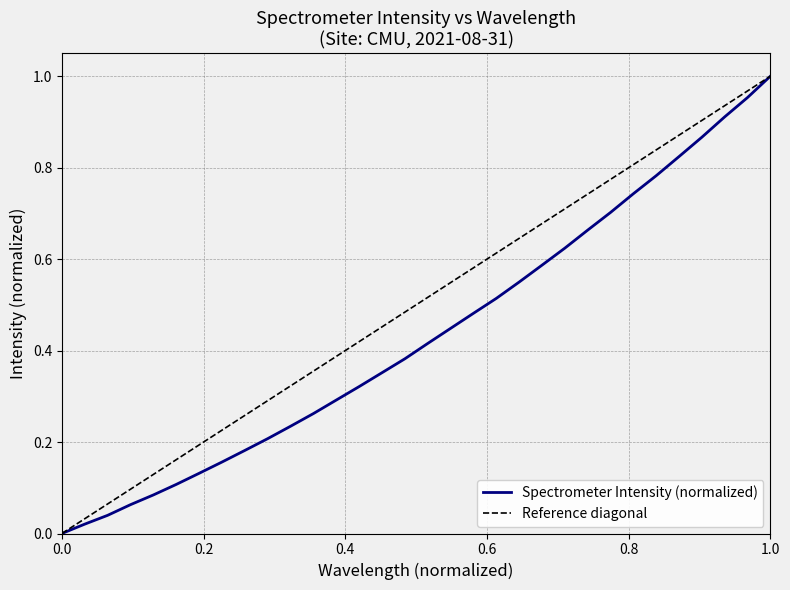

The Spectrometer Intensity (normalized) series shows 0.0 at 0.0. True or false?

True